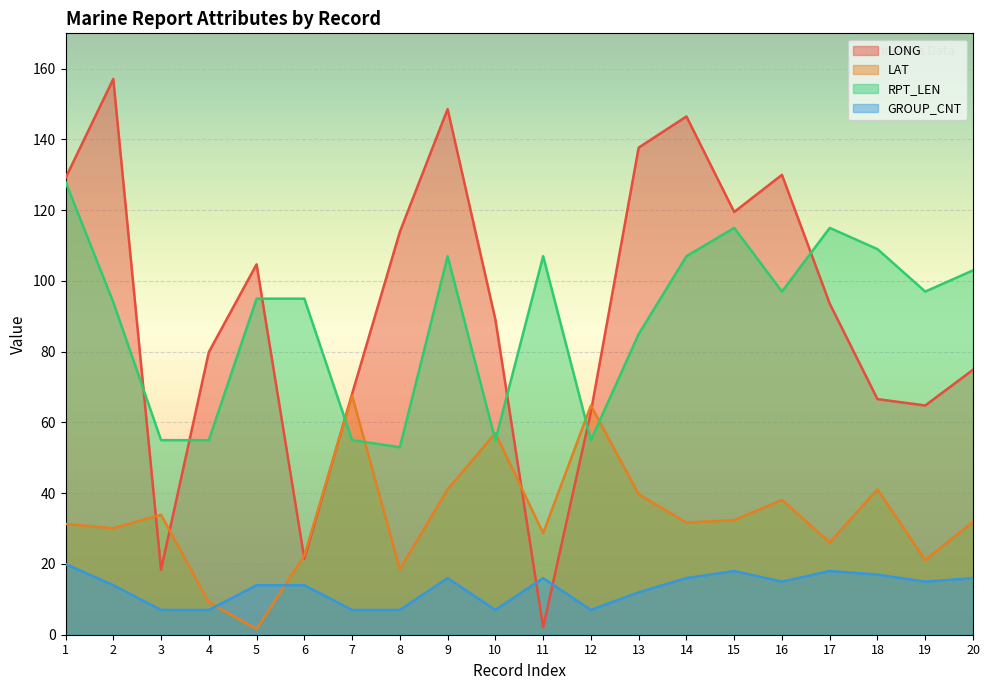

At which category does LONG reach its first local valley?

3